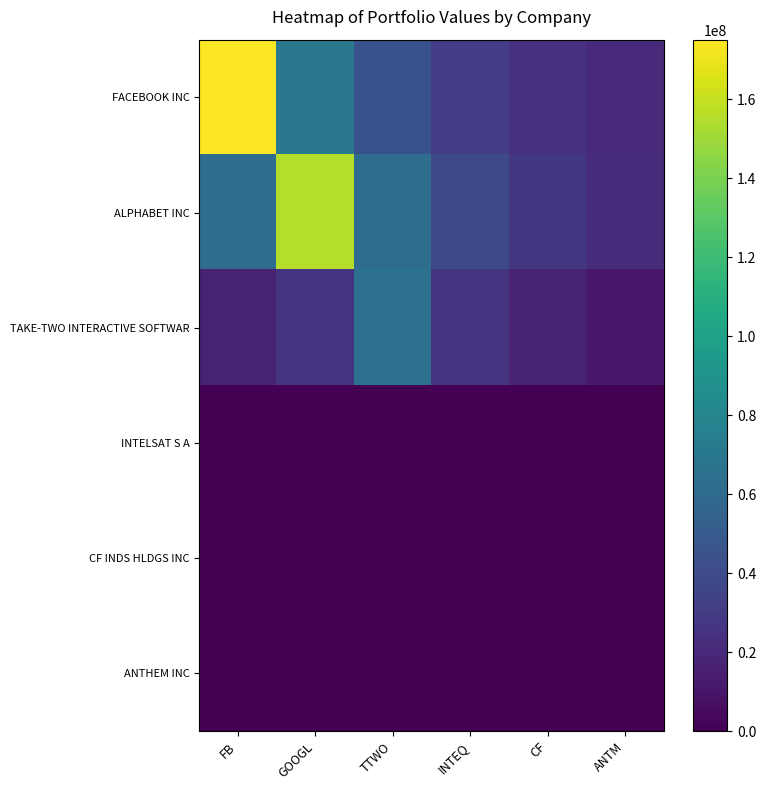

List the series in order of their peak value, lowest first.

INTELSAT S A, CF INDS HLDGS INC, ANTHEM INC, TAKE-TWO INTERACTIVE SOFTWAR, ALPHABET INC, FACEBOOK INC